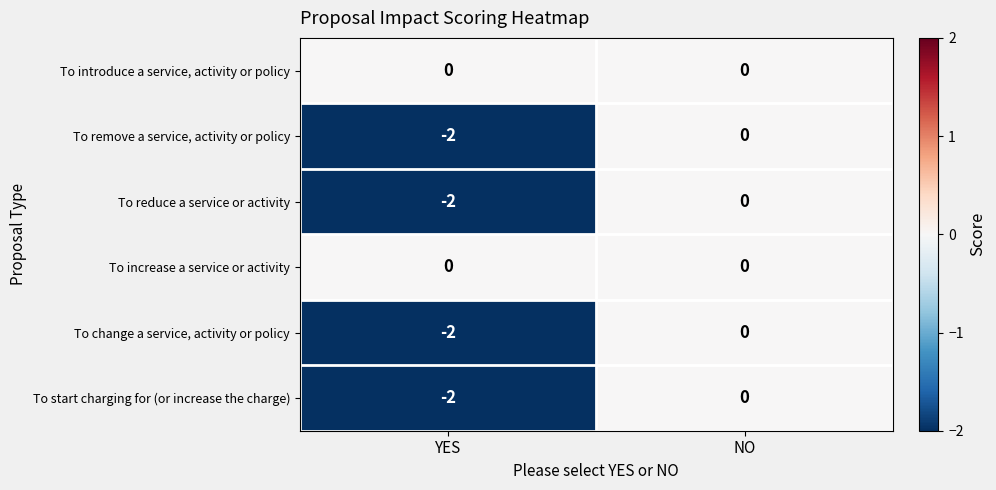

At which label does To reduce a service or activity reach its peak?

NO